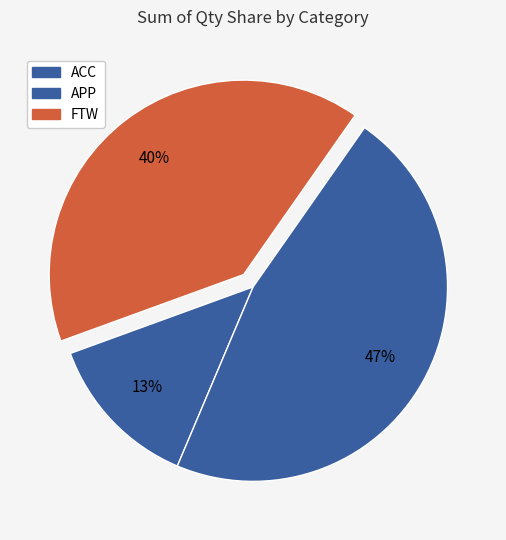

How many slices are in this pie chart?

3